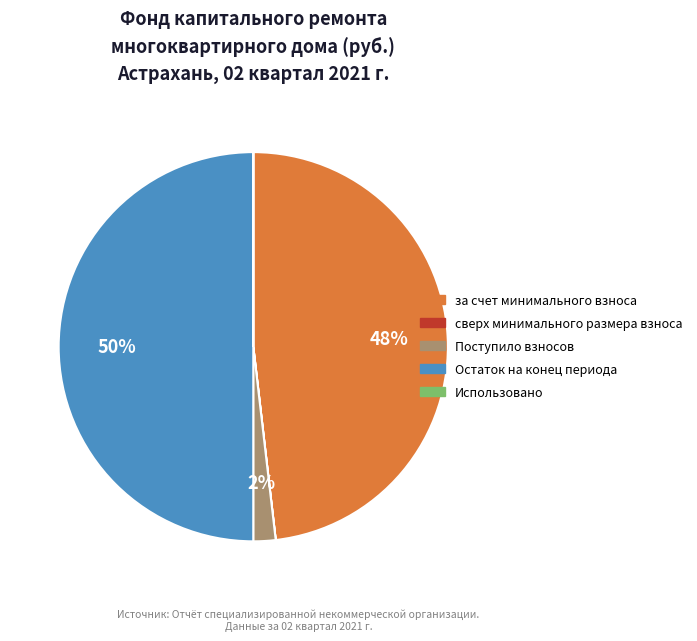

Is за счет минимального взноса the majority of the pie?

No